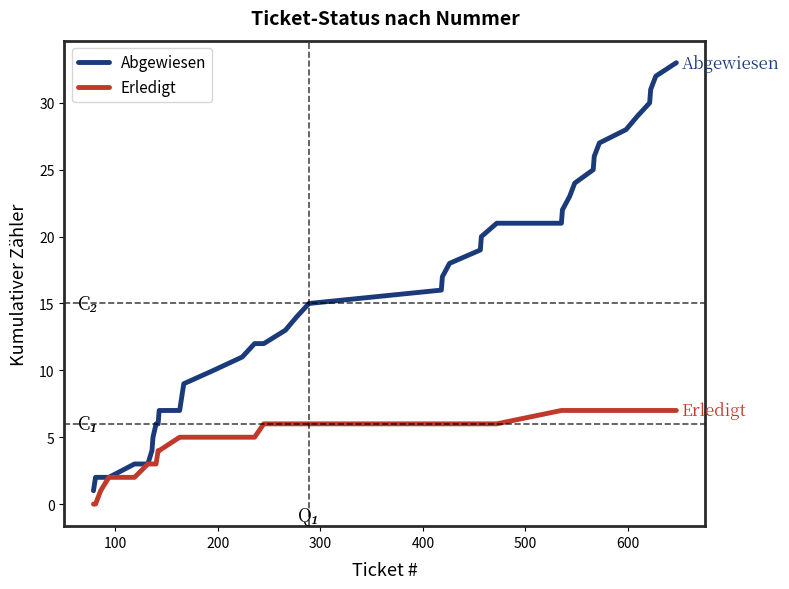

Rank the series by their maximum value, from highest to lowest.

Abgewiesen, Erledigt